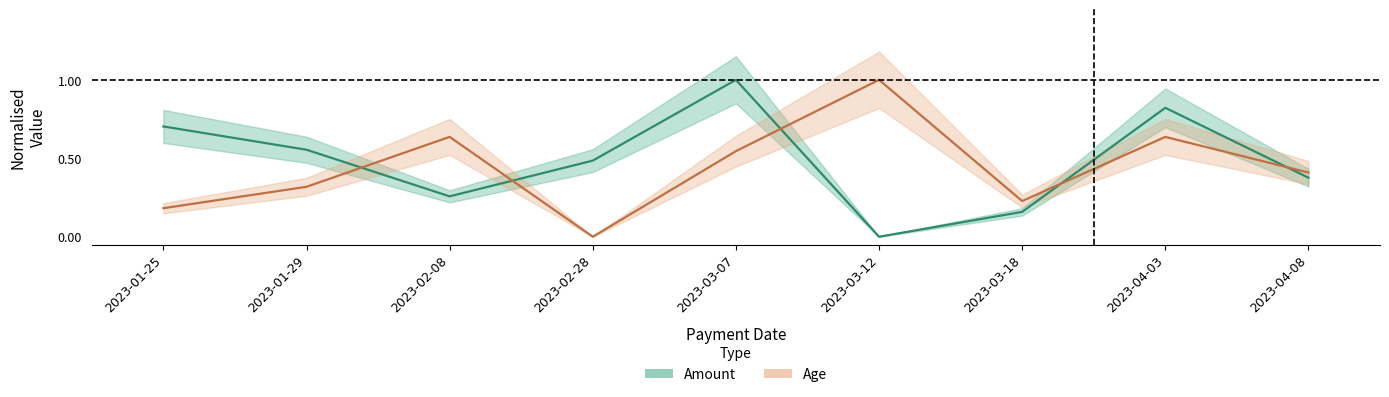

What is the average value of the Age series?

0.4